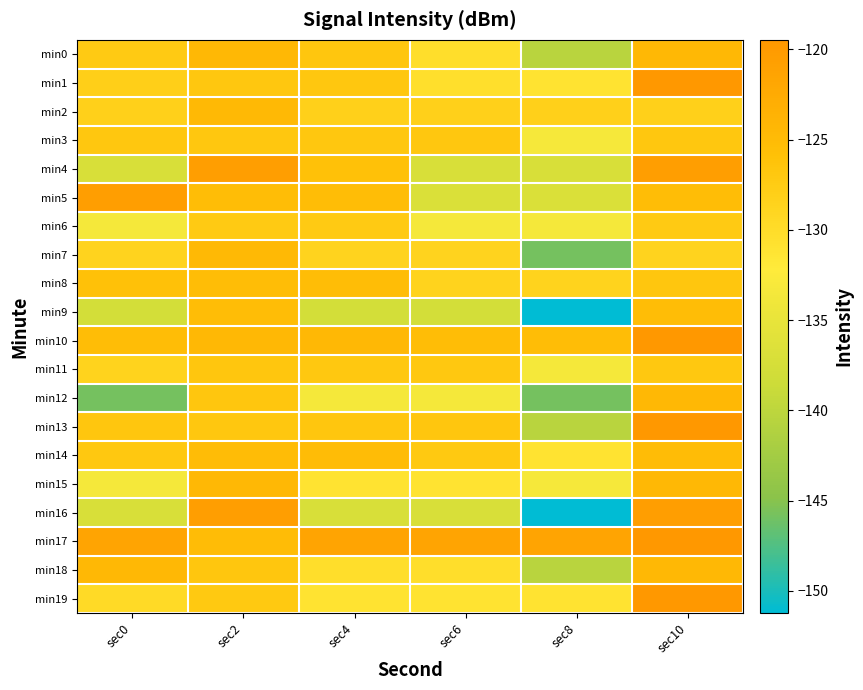

At how many categories does at least one series exceed -140?

6